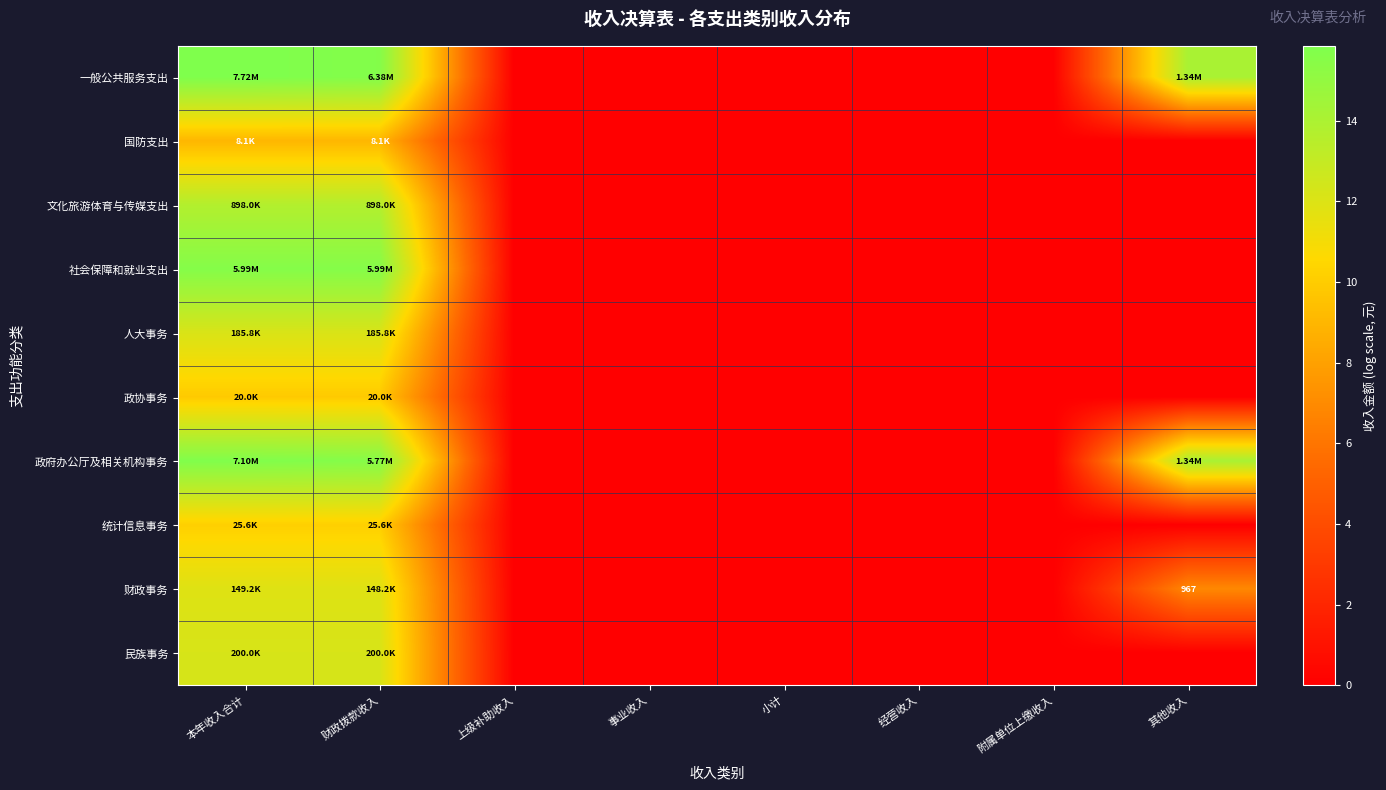

At which category does the chart reach its minimum across all series?

上级补助收入